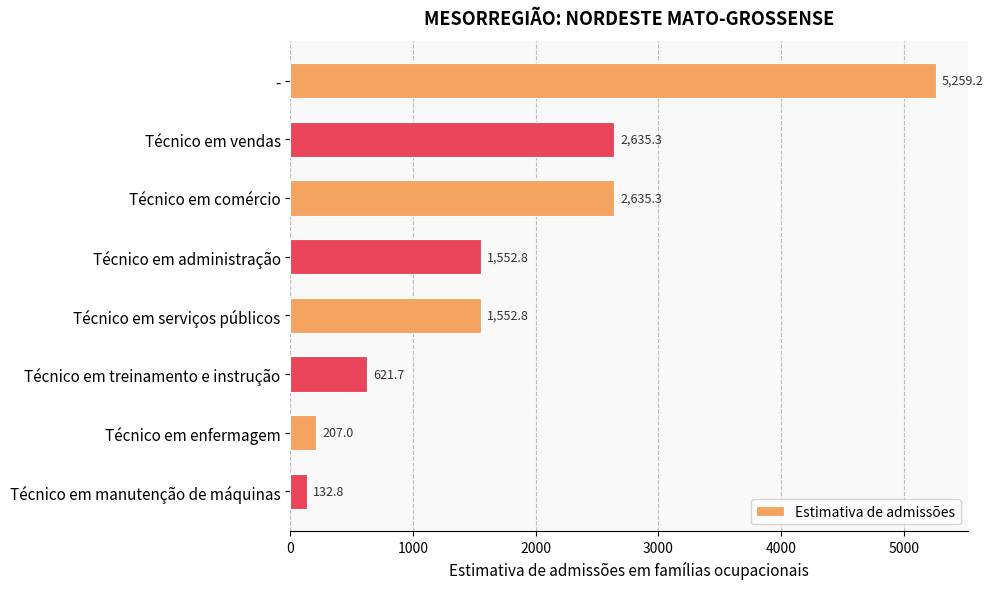

Is it true that the value at Técnico em administração is 1552.8?

True